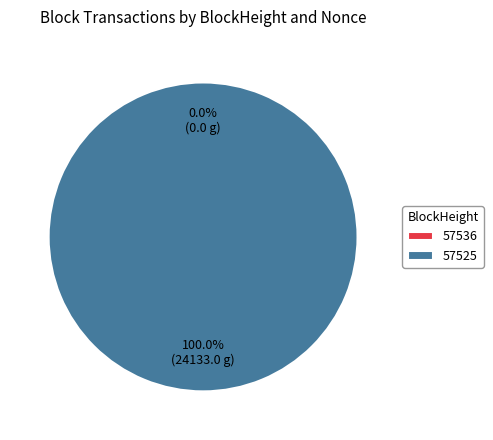

Rank the categories by value from lowest to highest.

57536, 57525